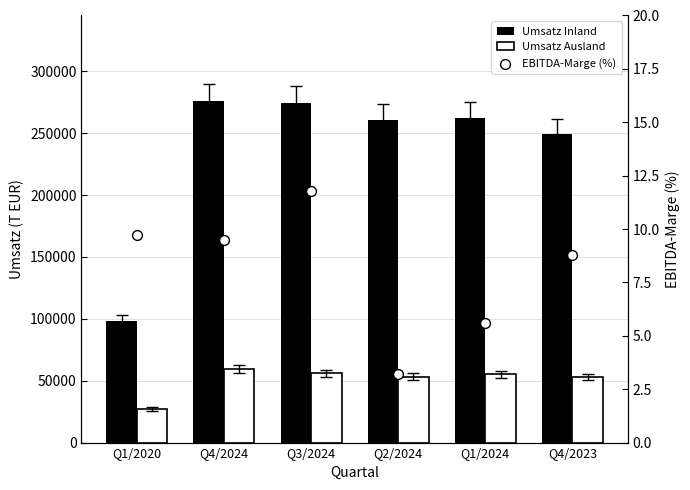

Which series reaches the maximum Y coordinate?

Umsatz Inland